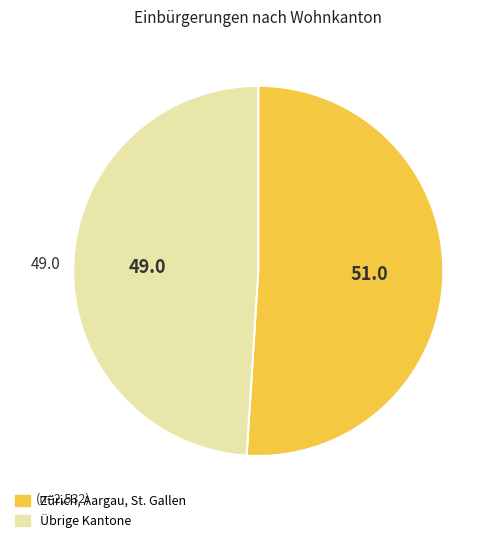

How many segments does this pie chart have?

2